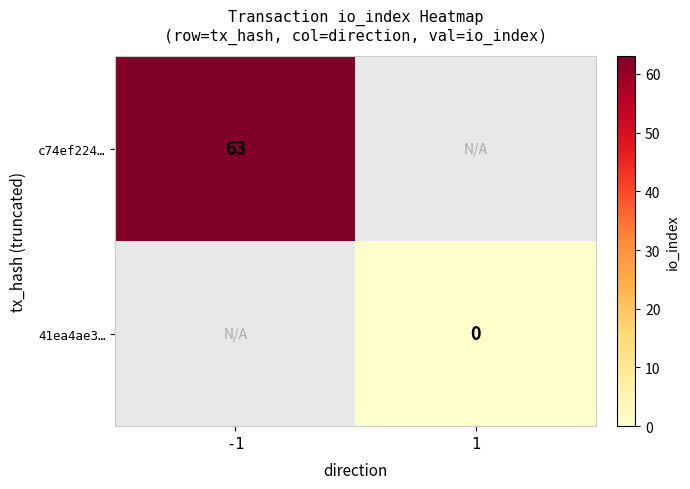

The value of c74ef224… at -1 is 30. True or false?

False